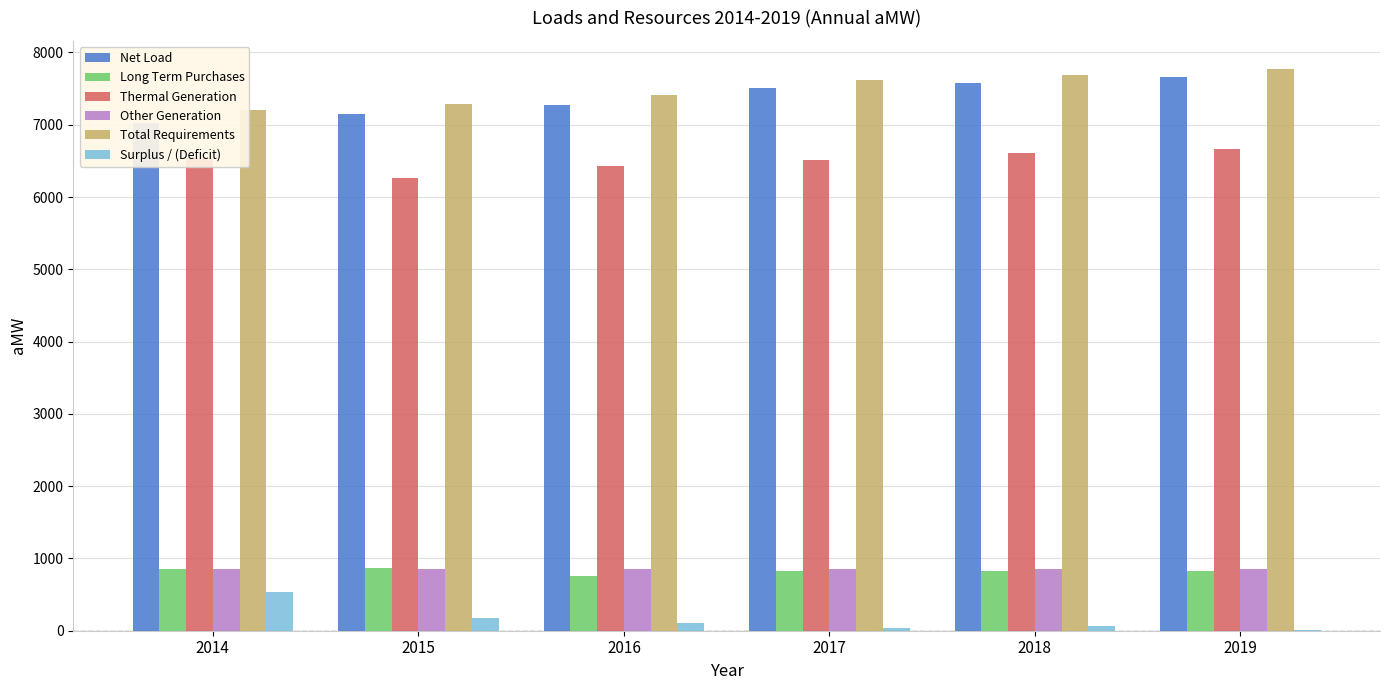

Which series has the widest spread of values?

Net Load